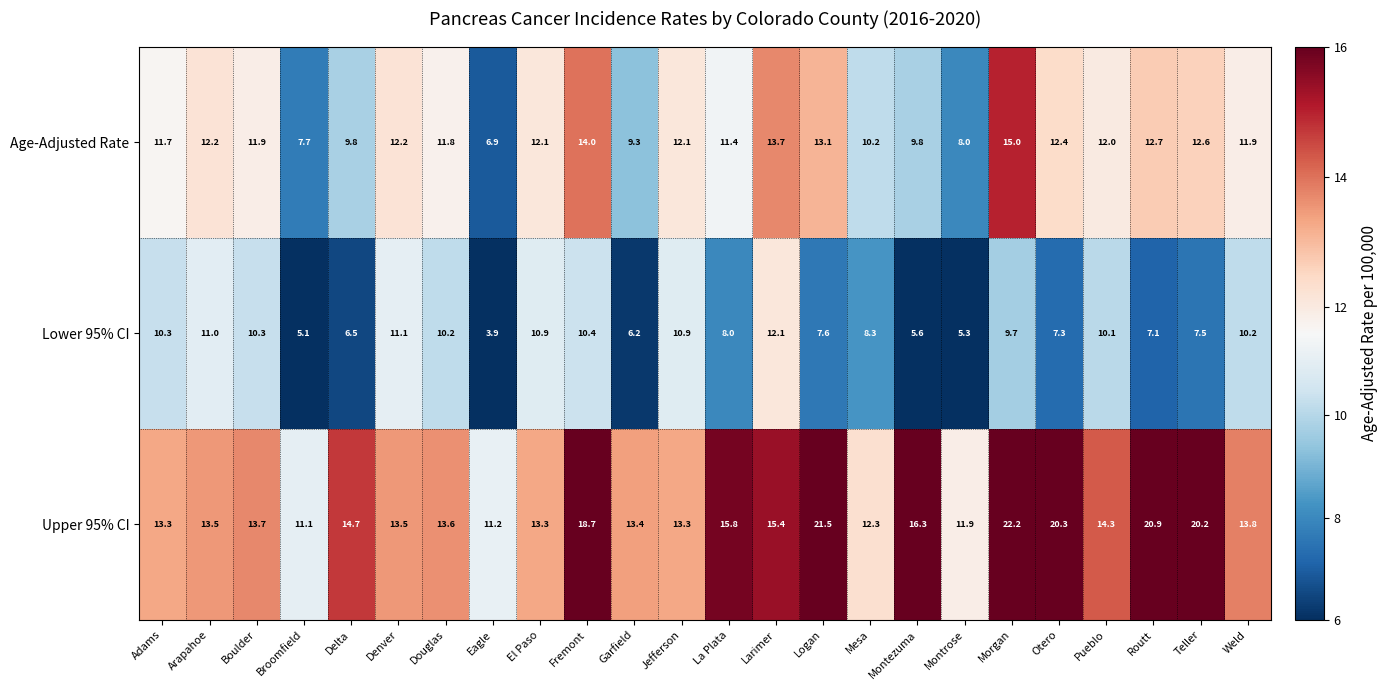

Which series has the largest total across all categories?

Upper 95% CI